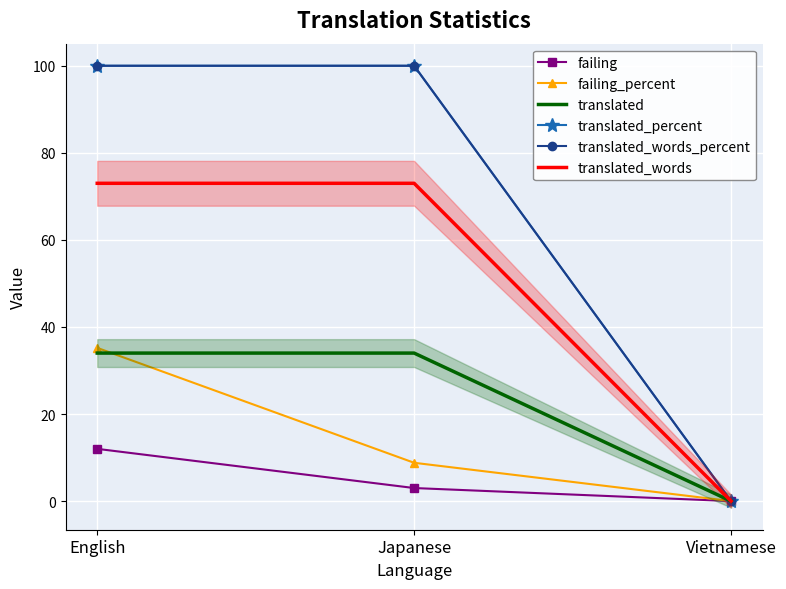

Where is translated_percent nearest to the value 50?

English